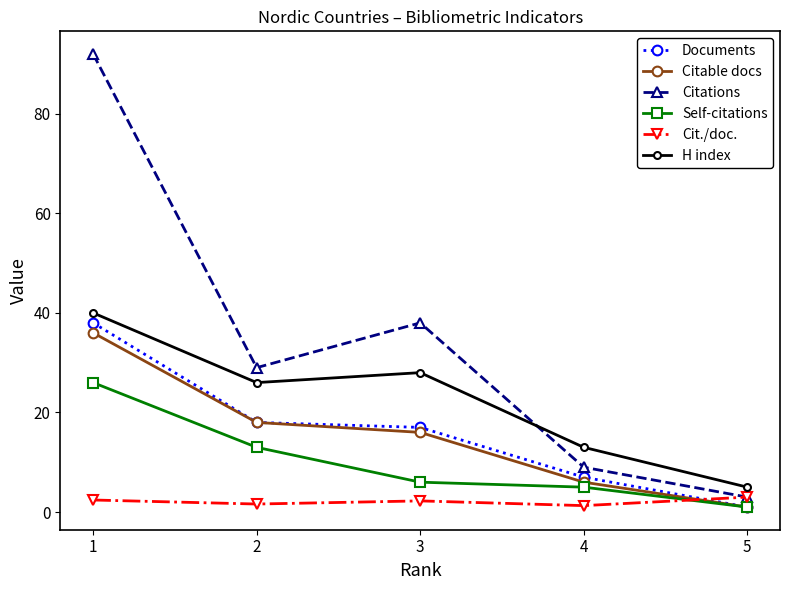

The Citations series shows 38.0 at 3. True or false?

True